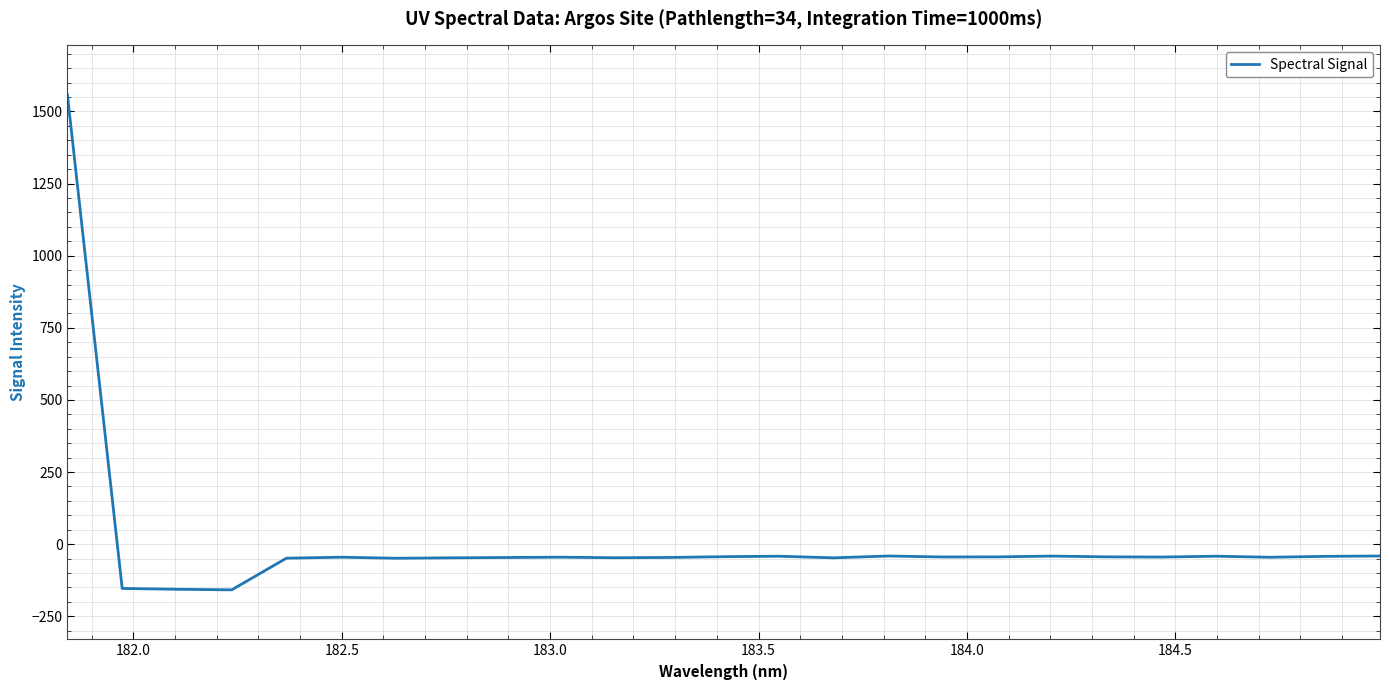

What is the greatest value displayed?

1557.3